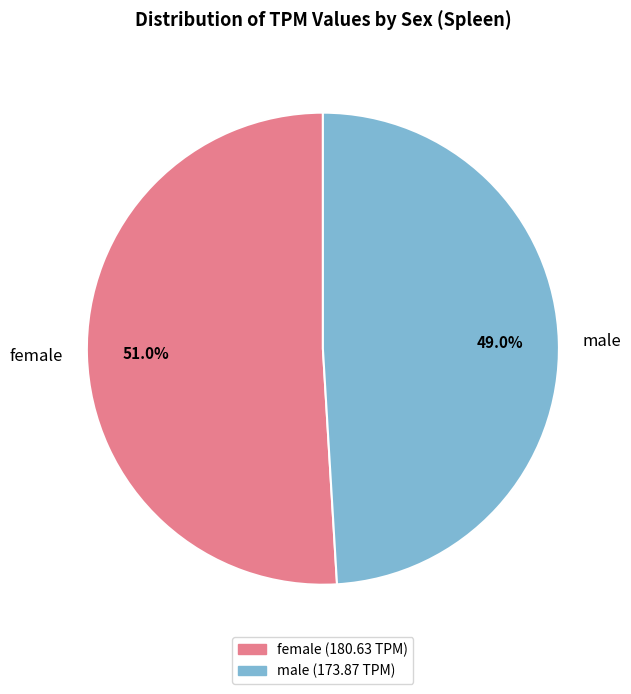

Do female and male together represent more than half of the pie?

Yes